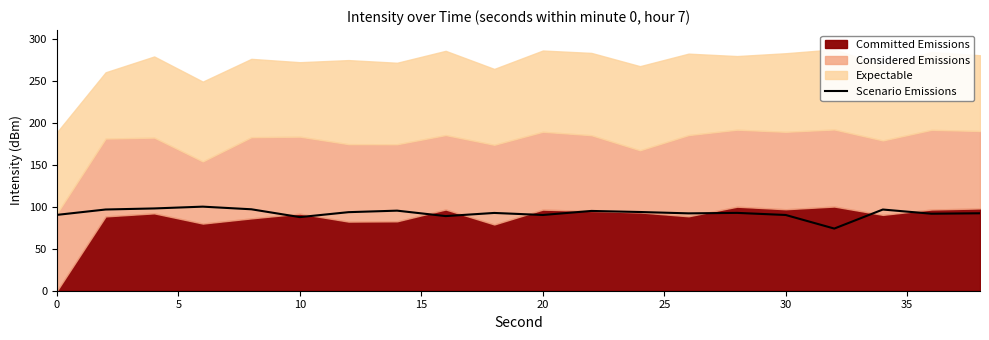

What is the difference between the maximum and minimum values?

26.2